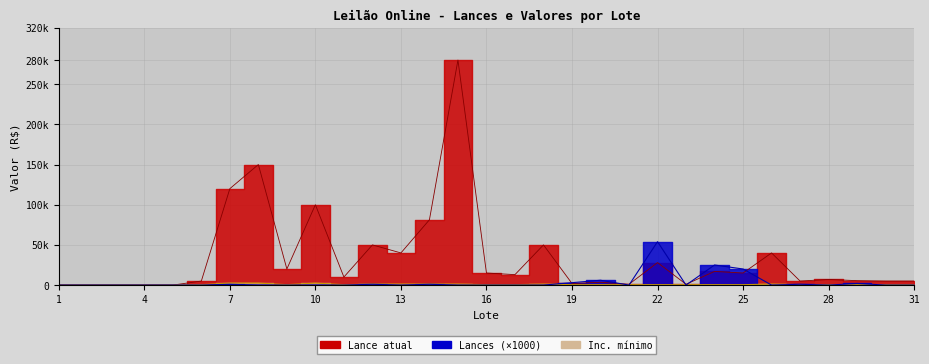

Is it true that Lances equals 33197 at 25?

False